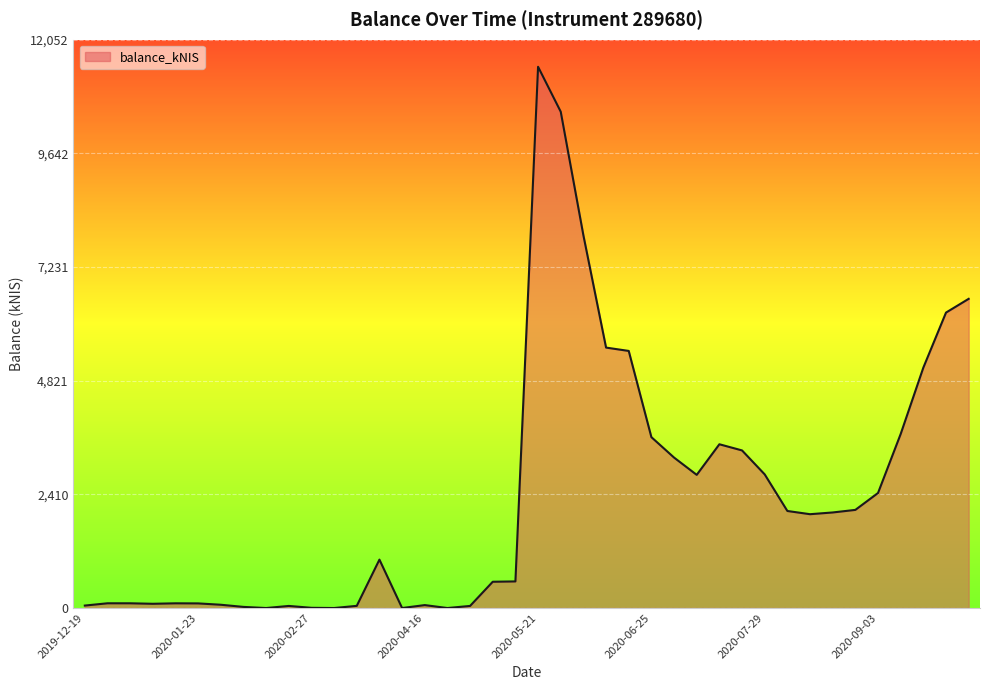

What is the difference between the maximum and minimum values?

11478.7